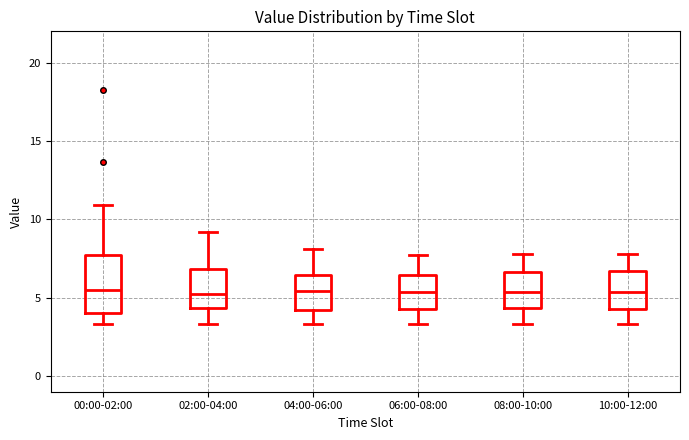

Which box is the tallest, from its lower edge to its upper edge?

00:00-02:00